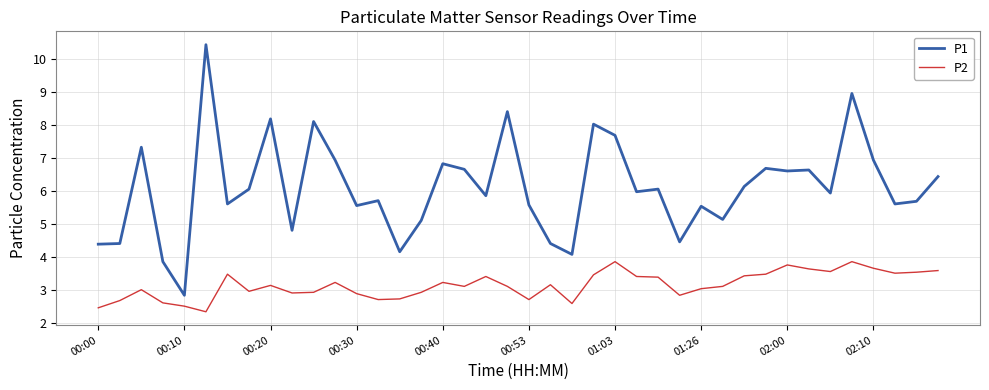

Which series has the widest spread of values?

P1